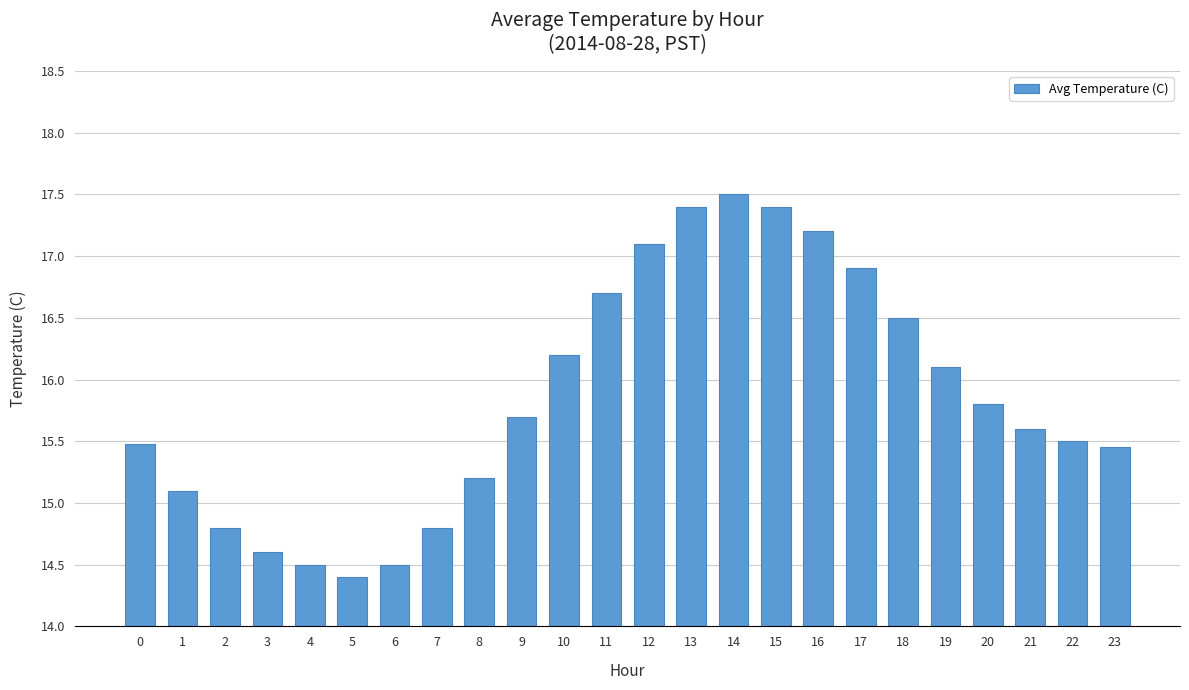

What is the approximate value at 2?

14.8